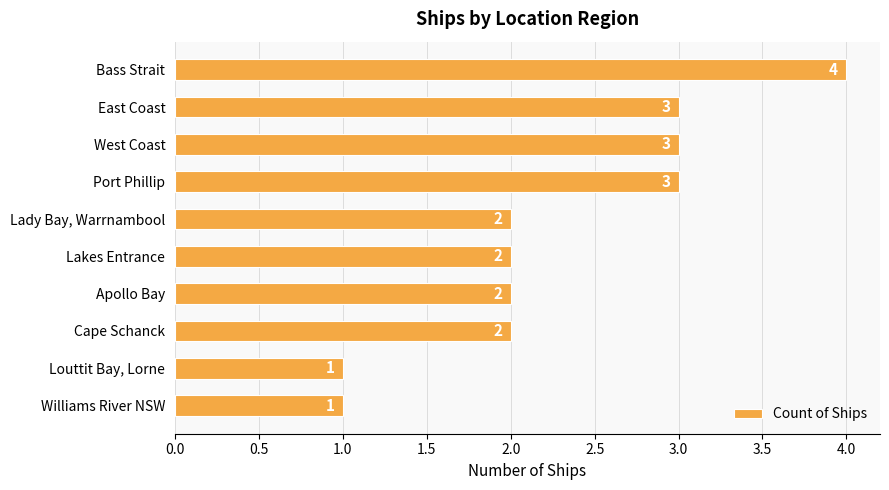

Reading top to bottom, list all the values displayed in this chart.

4	3	3	3	2	2	2	2	1	1